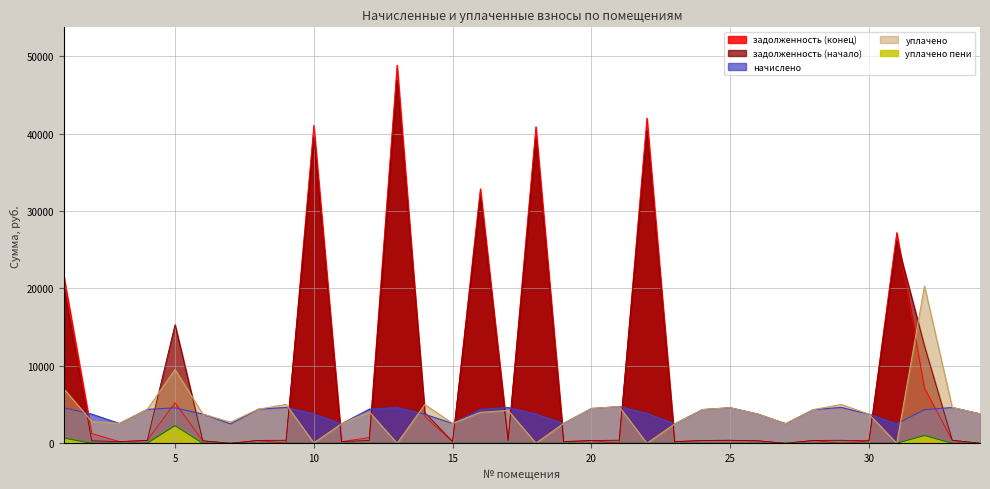

Which series has the largest total across all categories?

zadolzhennost_start